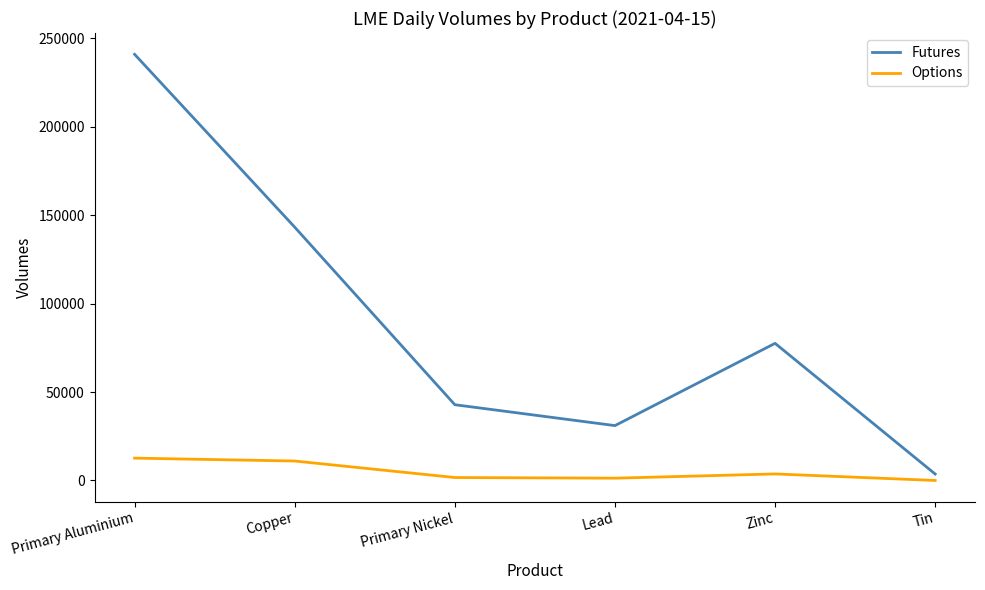

What are all the series names shown in the legend?

Futures, Options